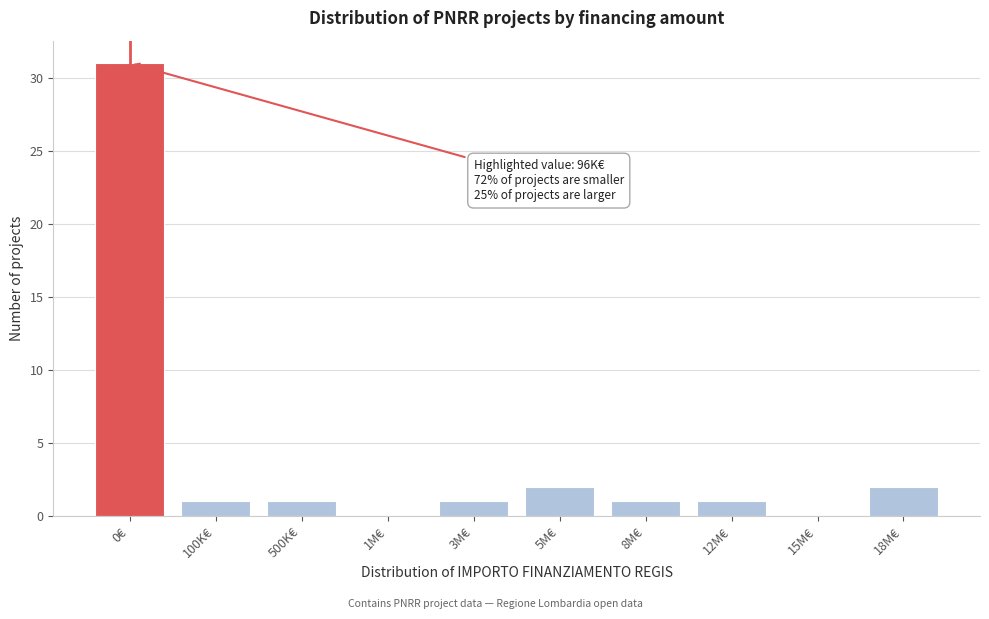

Reading left to right, list all the values displayed in this chart.

0€=31	100K€=1	500K€=1	1M€=0	3M€=1	5M€=2	8M€=1	12M€=1	15M€=0	18M€=2